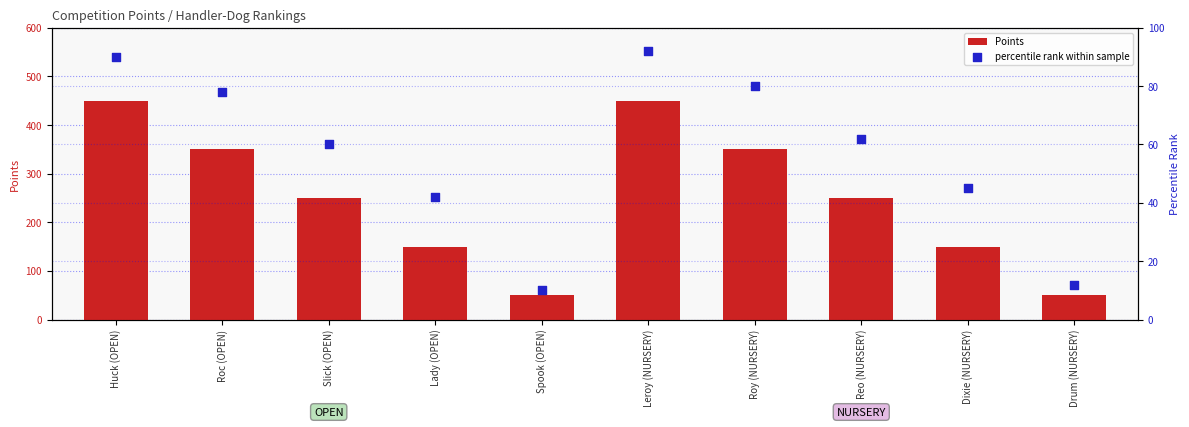

Which series has the largest Y range (max minus min)?

Points